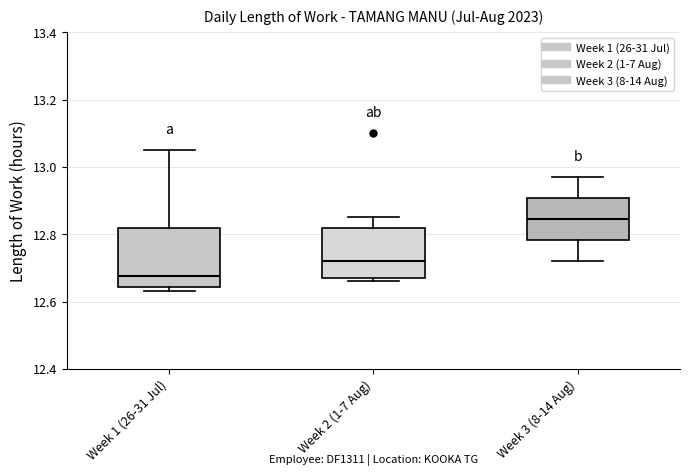

Which box's median line is the highest?

Week 3 (8-14 Aug)